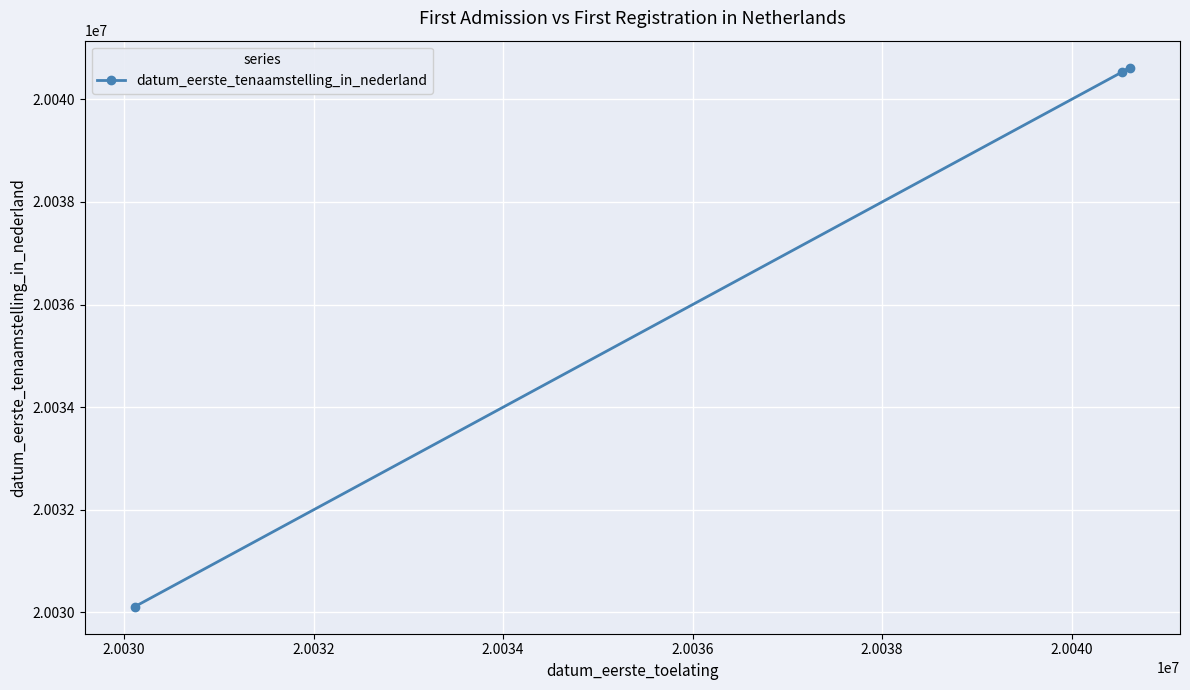

What is the greatest value displayed?

20040619